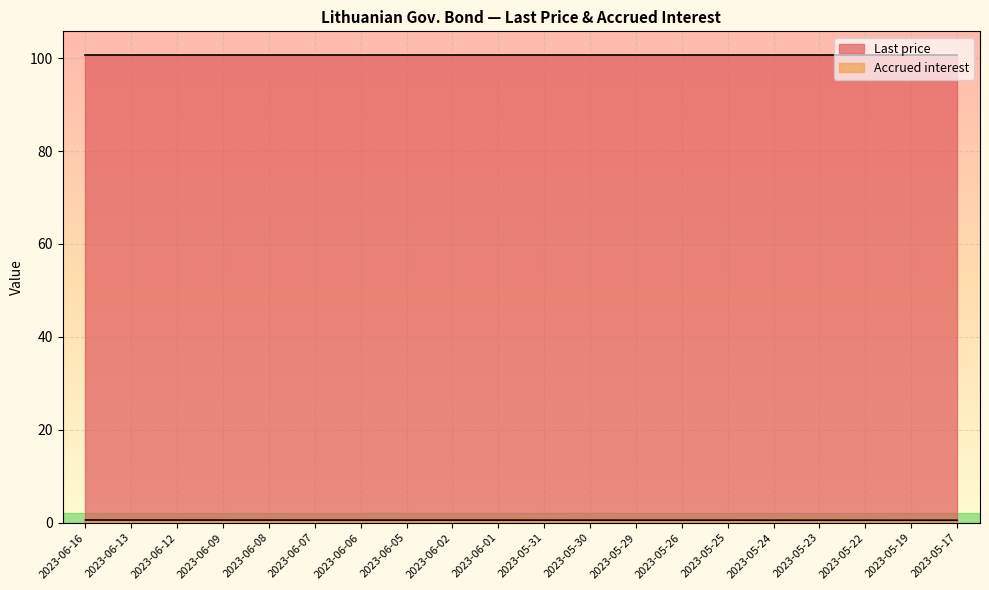

True or false: the data shows 0.6 at 2023-05-29.

True